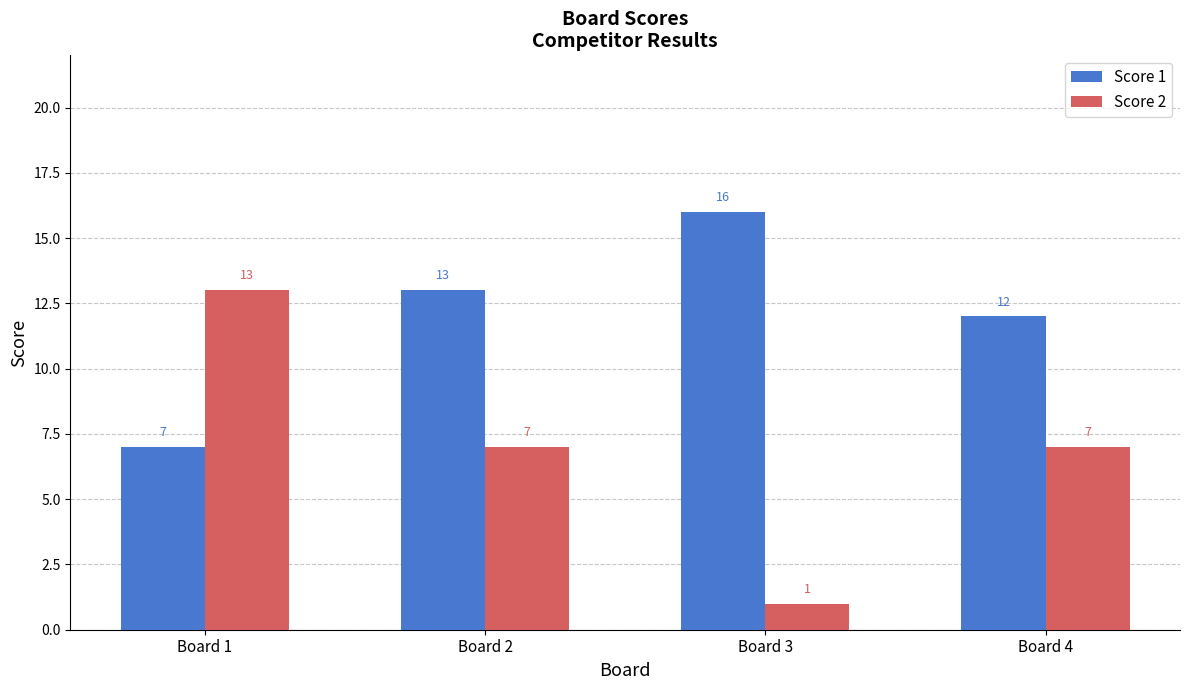

How many Score 2 values are between 7 and 13?

3